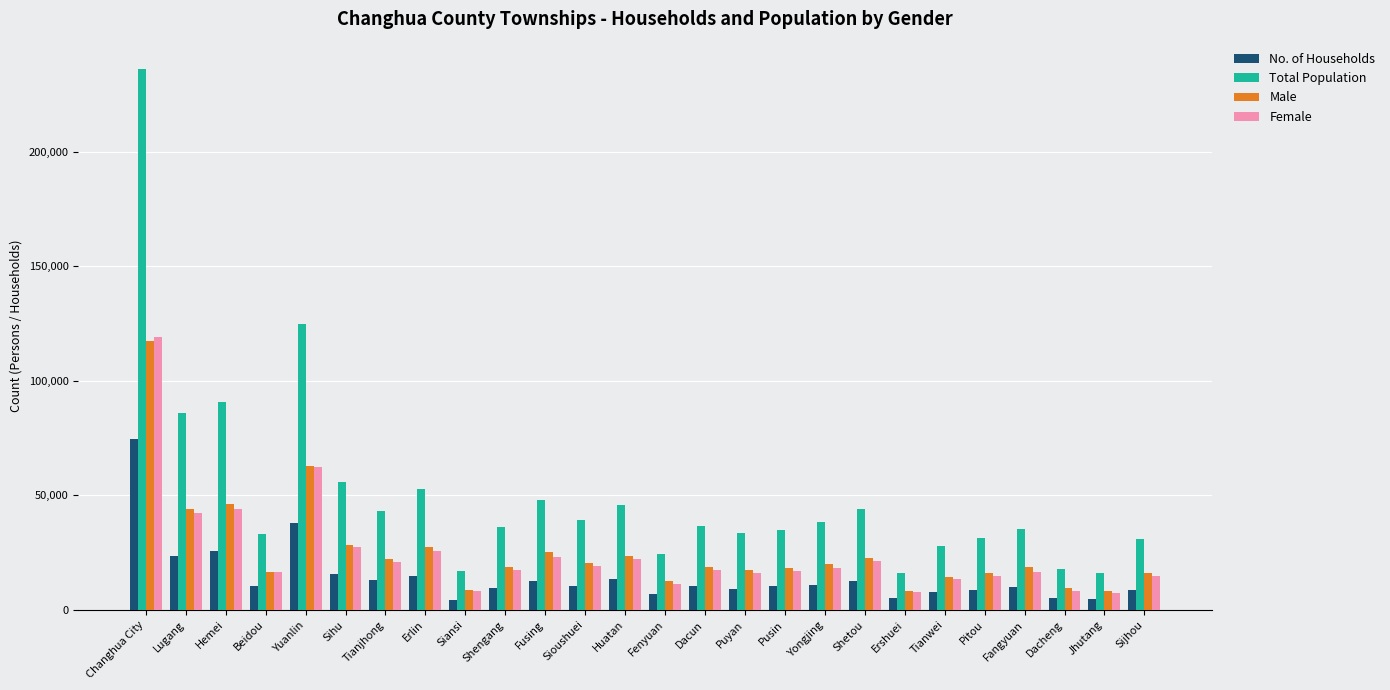

How many series are shown in this chart?

4